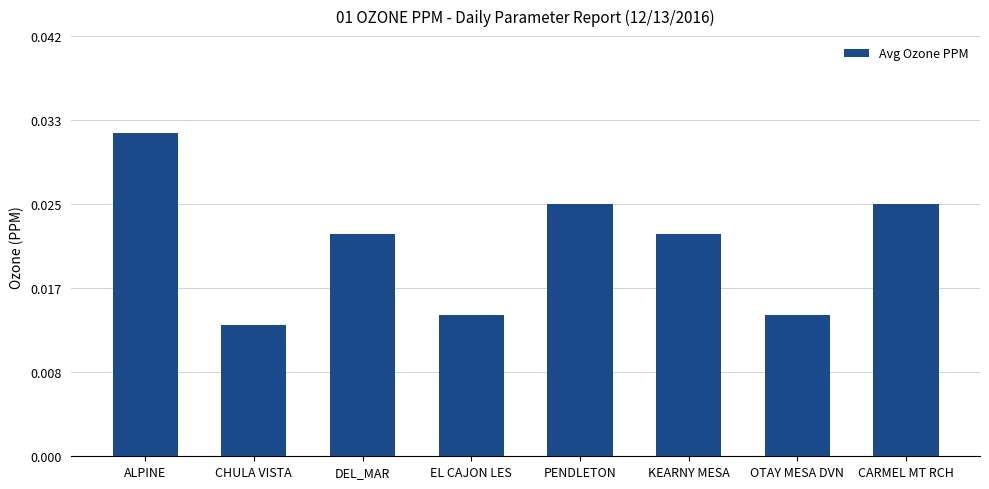

Where is the data nearest to the value 0?

CHULA VISTA